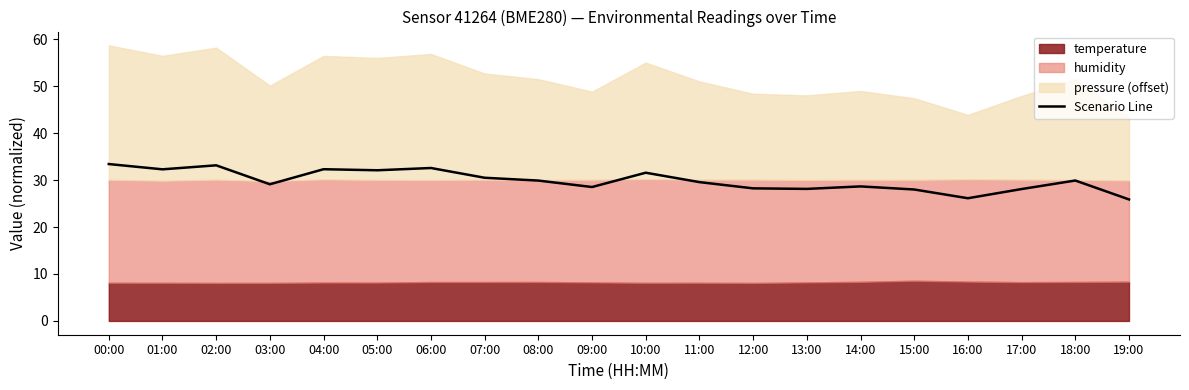

List the labels in order of value, smallest first.

19:00, 16:00, 15:00, 17:00, 13:00, 12:00, 09:00, 14:00, 03:00, 11:00, 08:00, 18:00, 07:00, 10:00, 05:00, 01:00, 04:00, 06:00, 02:00, 00:00